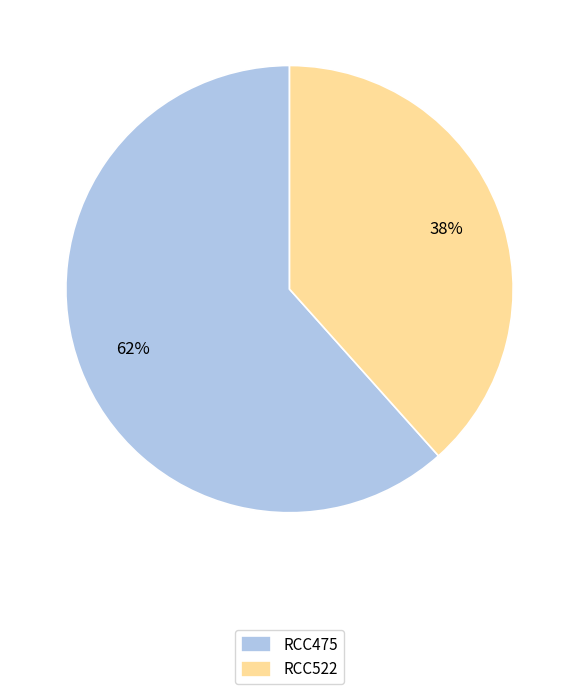

To the nearest percent, what is the combined percentage of RCC475 and RCC522?

100%